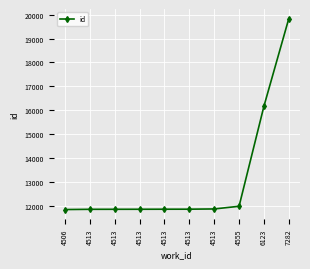

At which label is the value closest to 15837?

6123